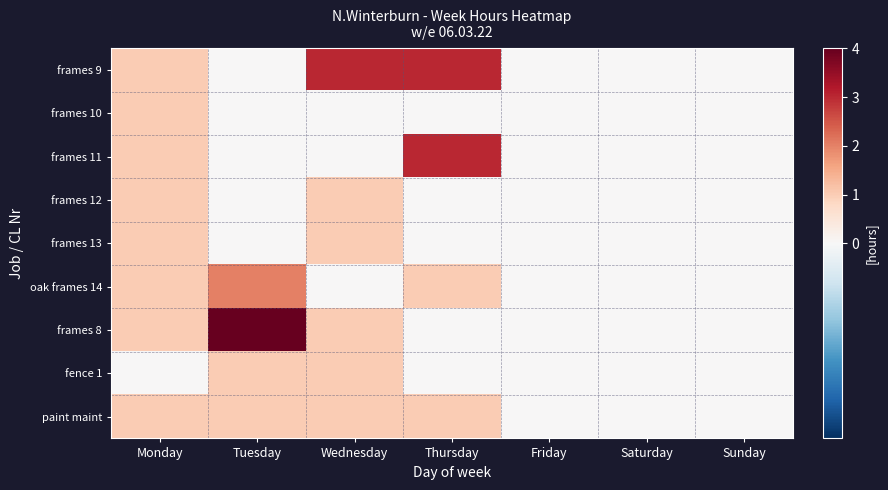

Rank the series by their maximum value, from lowest to highest.

frames 10, frames 12, frames 13, fence 1, paint maint, oak frames 14, frames 9, frames 11, frames 8